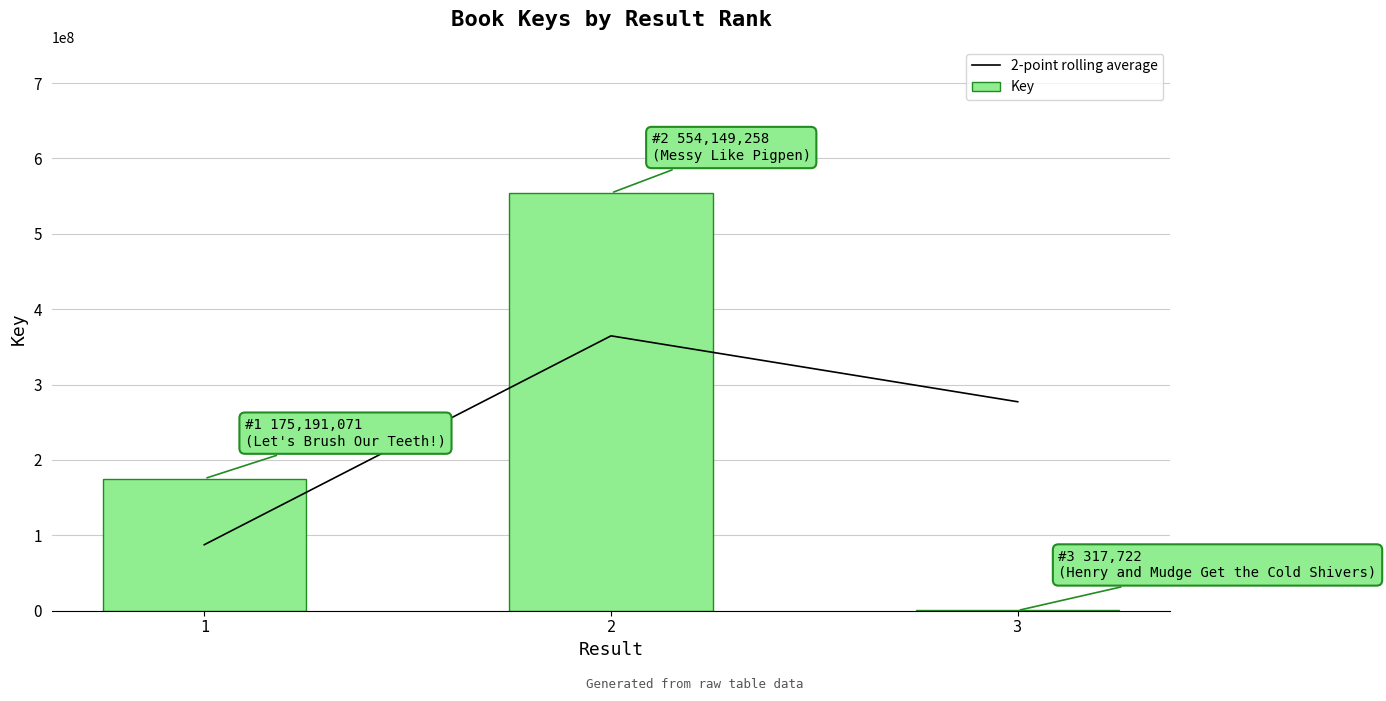

Reading left to right, what are all the values shown in this chart?

2-point rolling average: 1=87595535.5	2=364670164.5	3=277233490.0
Key: 1=175191071.0	2=554149258.0	3=317722.0